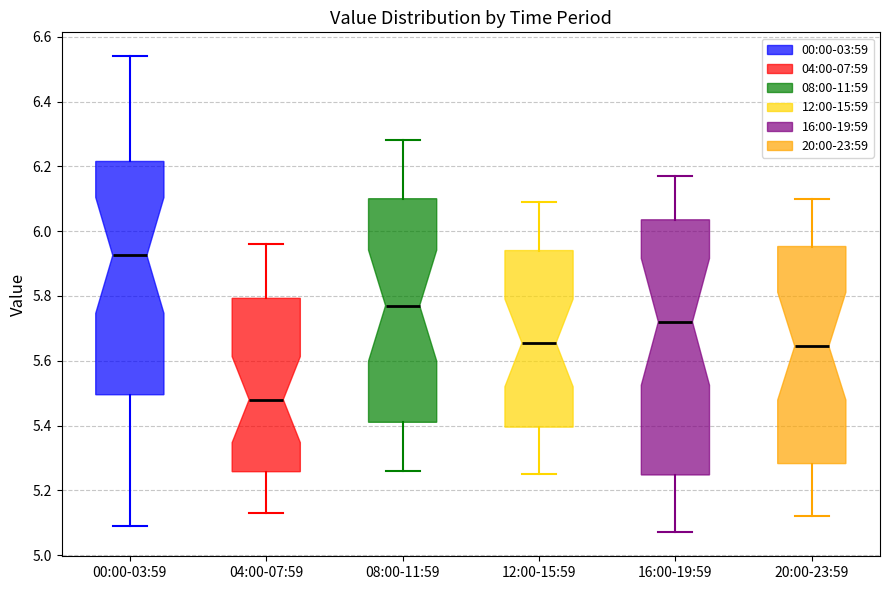

Reading left to right, read every box against the y-axis: the position of its median line, the range the box covers, and the ends of its whiskers. The values are not printed on the chart, so give them approximately, as read against the axis.

00:00-03:59: median 5.92, box 5.50 to 6.22, whiskers 5.10 to 6.54
04:00-07:59: median 5.48, box 5.26 to 5.80, whiskers 5.14 to 5.96
08:00-11:59: median 5.78, box 5.42 to 6.10, whiskers 5.26 to 6.28
12:00-15:59: median 5.66, box 5.40 to 5.94, whiskers 5.26 to 6.10
16:00-19:59: median 5.72, box 5.24 to 6.04, whiskers 5.08 to 6.18
20:00-23:59: median 5.64, box 5.28 to 5.96, whiskers 5.12 to 6.10